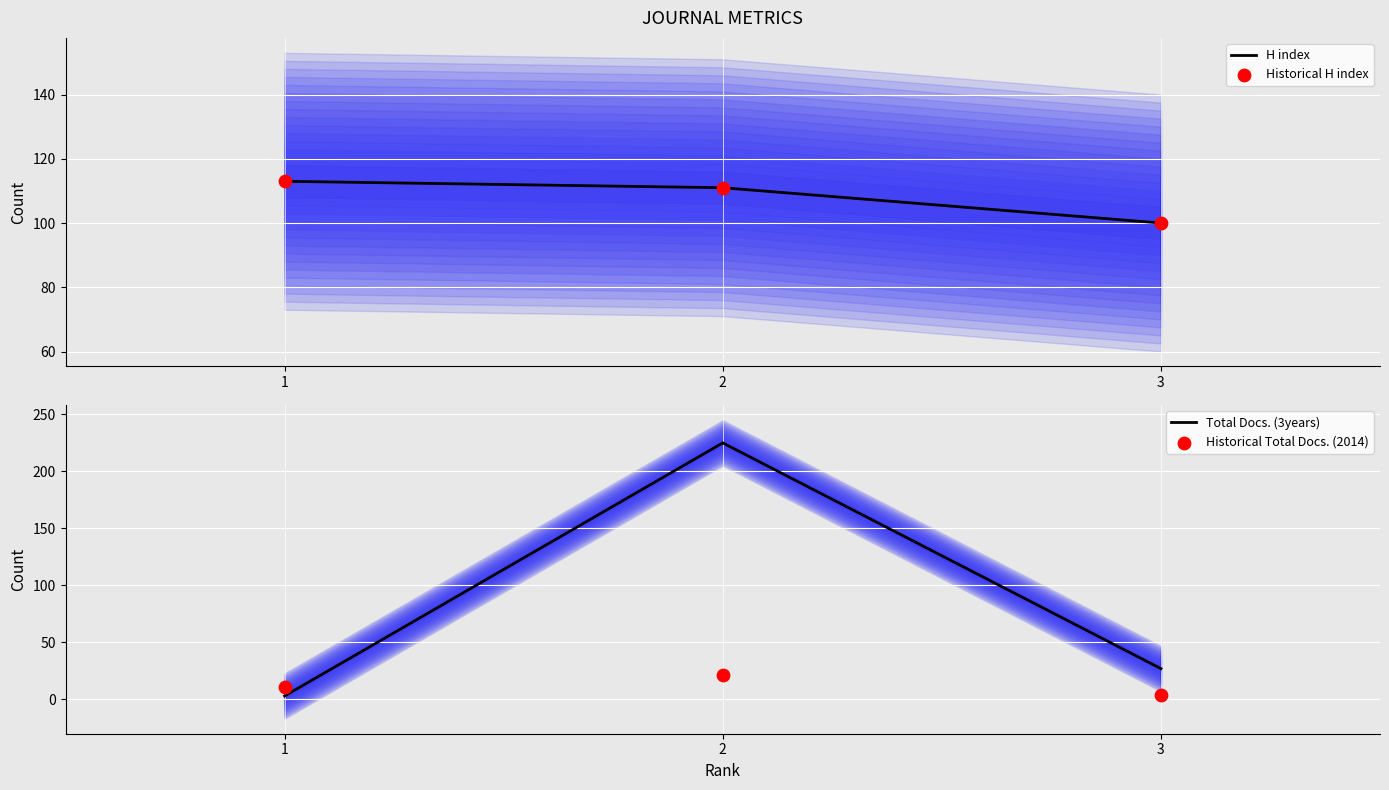

Which series contains the highest Y value?

Total Docs. (3years)